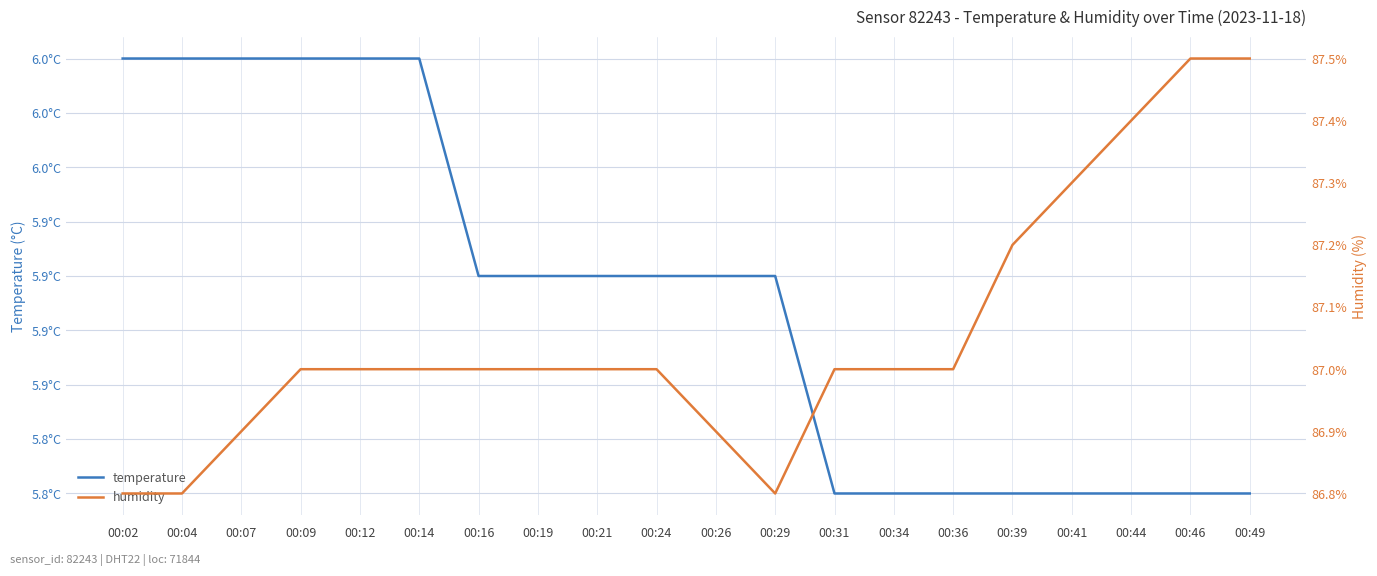

What is the value of the humidity point at the 13th from the left?

87.0